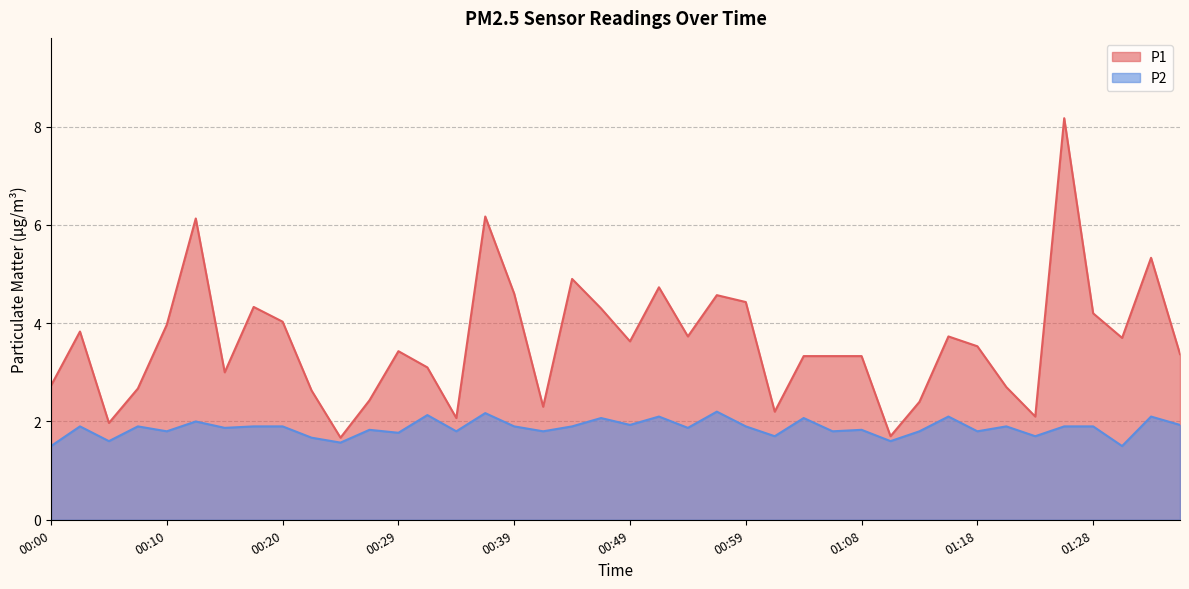

True or false: P1 and P2 intersect in this chart.

False